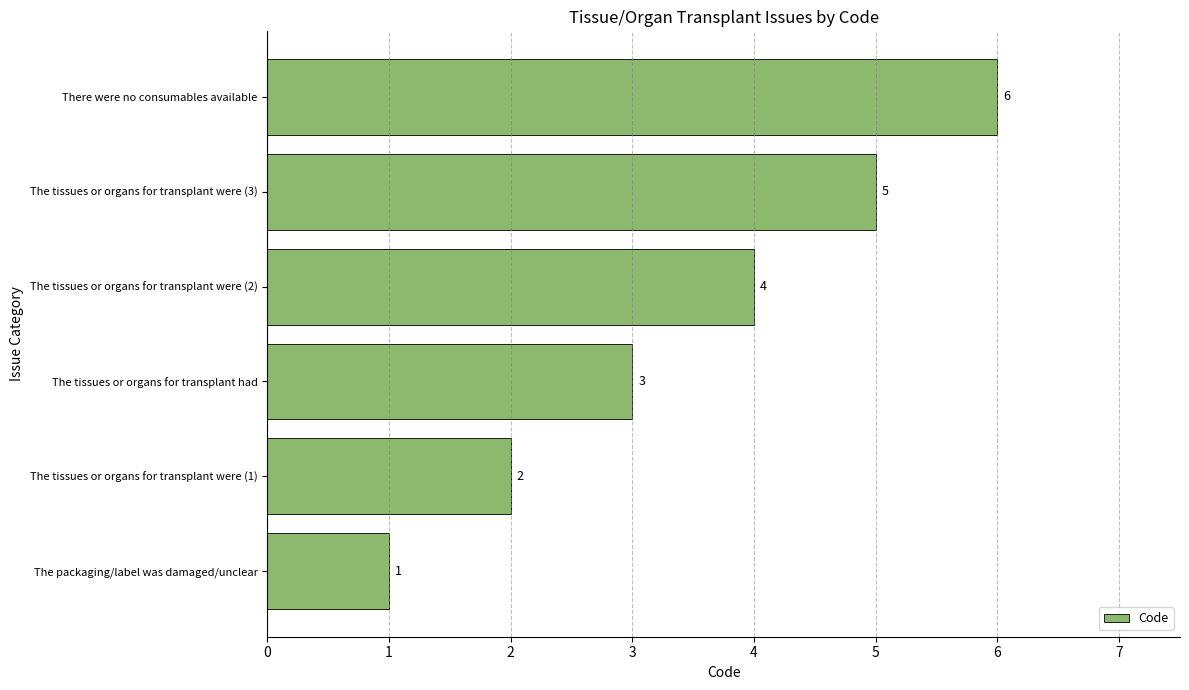

List the labels in order of value, largest first.

There were no consumables available, The tissues or organs for transplant were (3), The tissues or organs for transplant were (2), The tissues or organs for transplant had, The tissues or organs for transplant were (1), The packaging/label was damaged/unclear